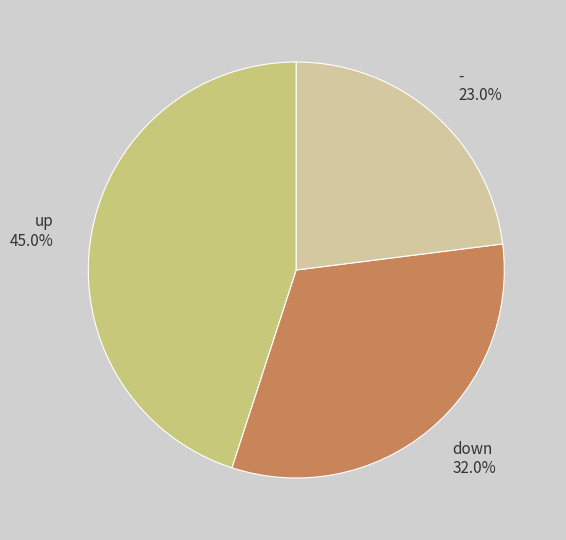

Which slice is the smallest?

-